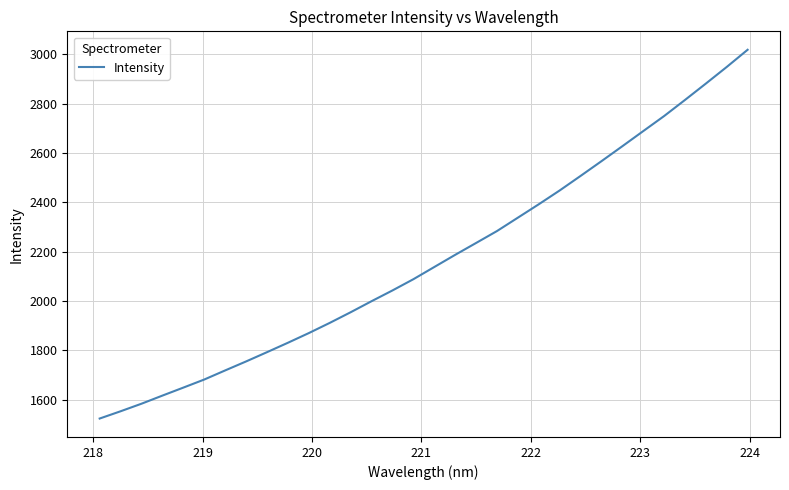

What is the greatest value displayed?

3018.2